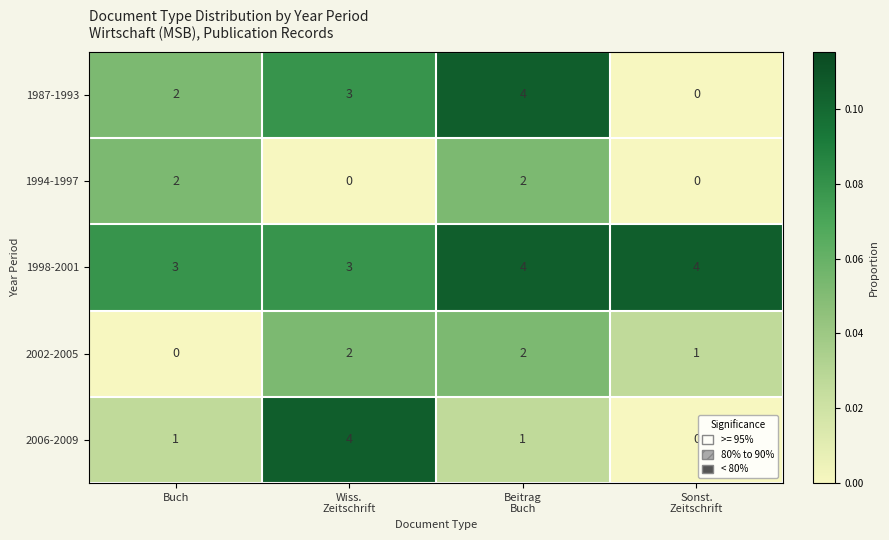

How many 1998-2001 values are between 3 and 4?

4